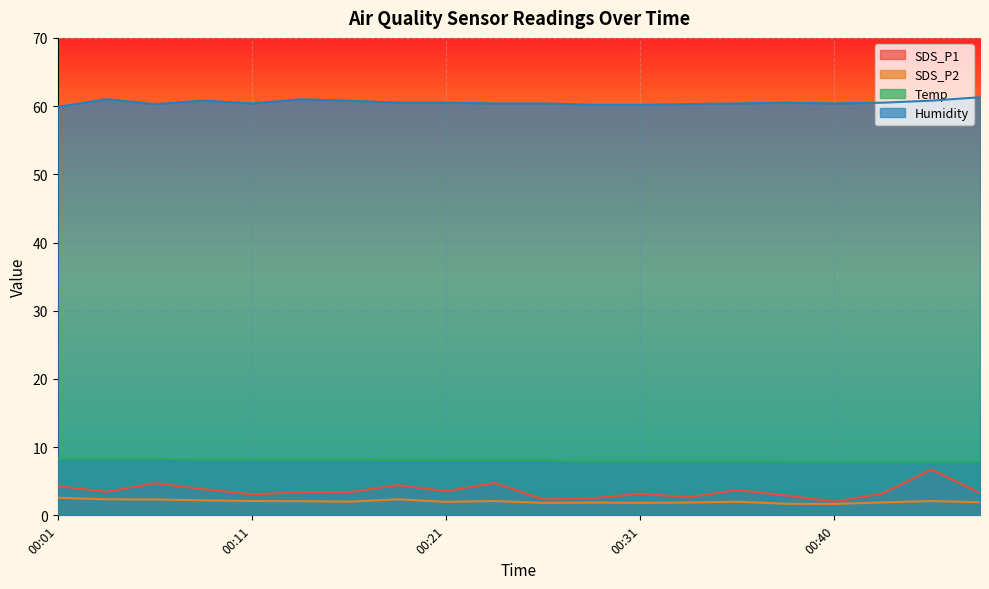

Where is the first local minimum for SDS_P2?

00:16